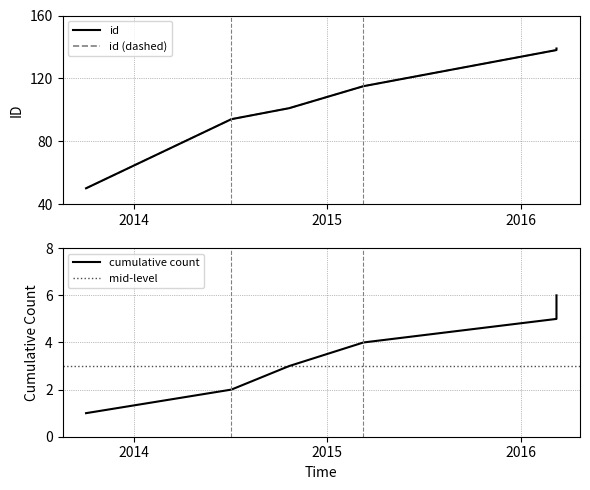

At which category does the data reach its first local peak?

2016-03-08